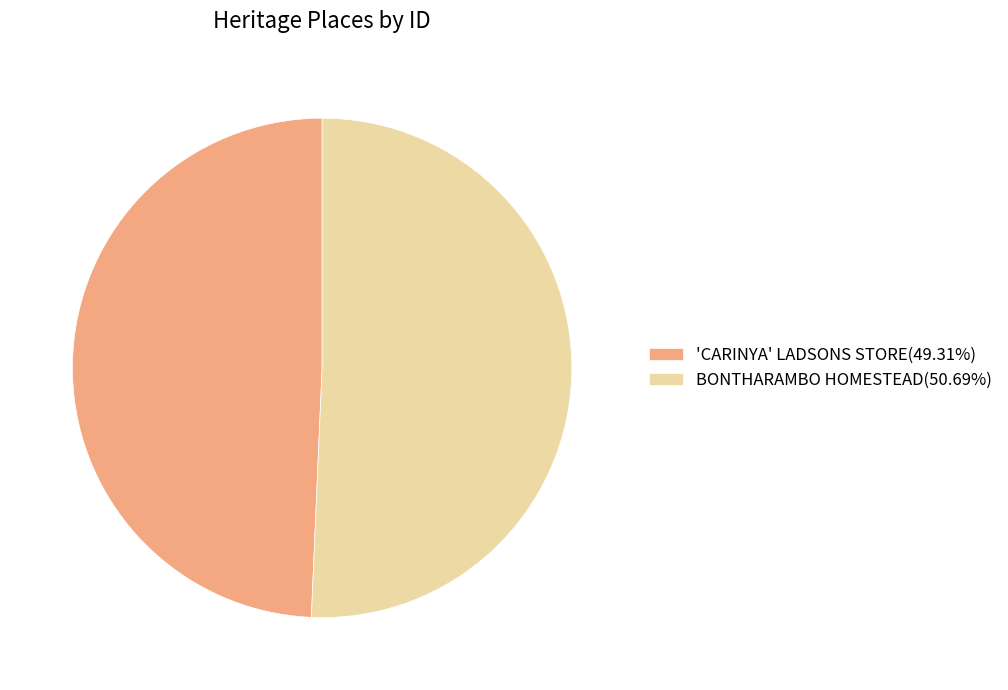

Do 'CARINYA' LADSONS STORE(49.31%) and BONTHARAMBO HOMESTEAD(50.69%) together represent more than half of the pie?

Yes